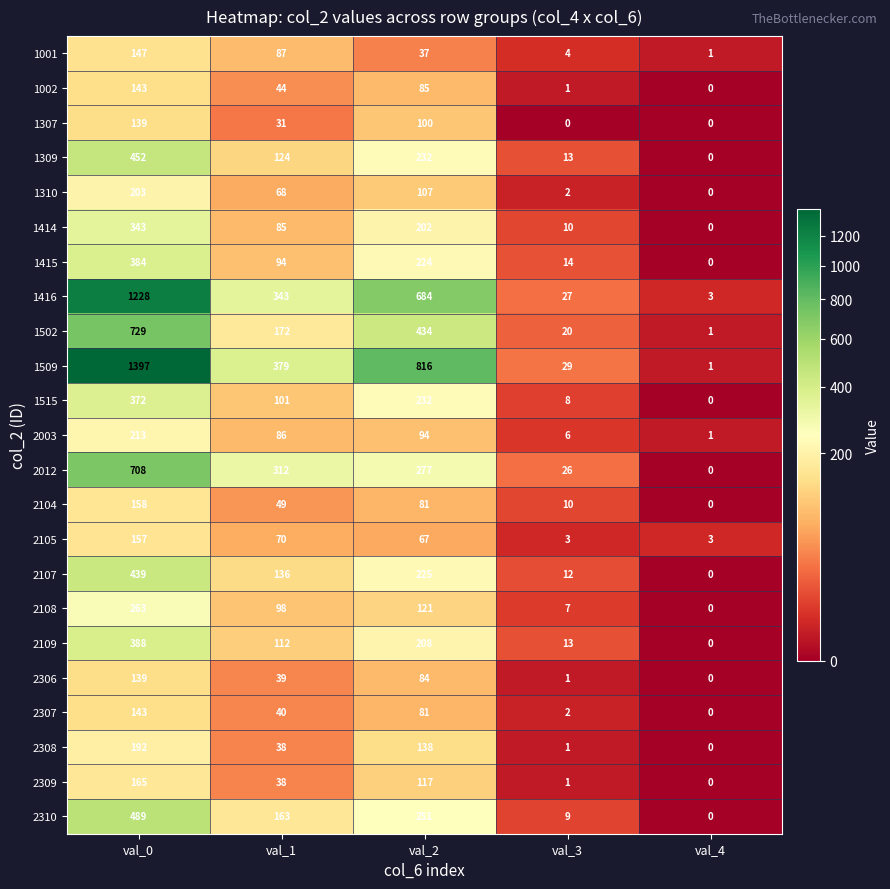

Which category has the highest value across all series?

val_0